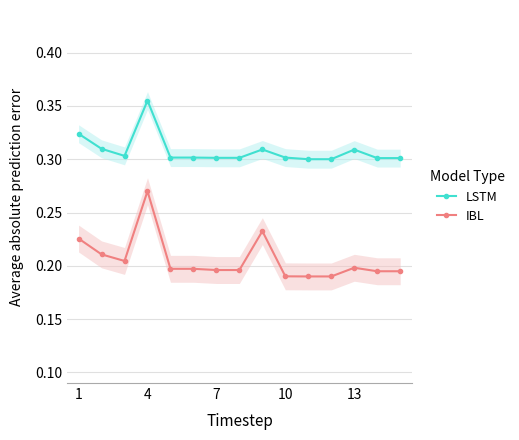

List the series in order of their overall mean, highest first.

LSTM, IBL